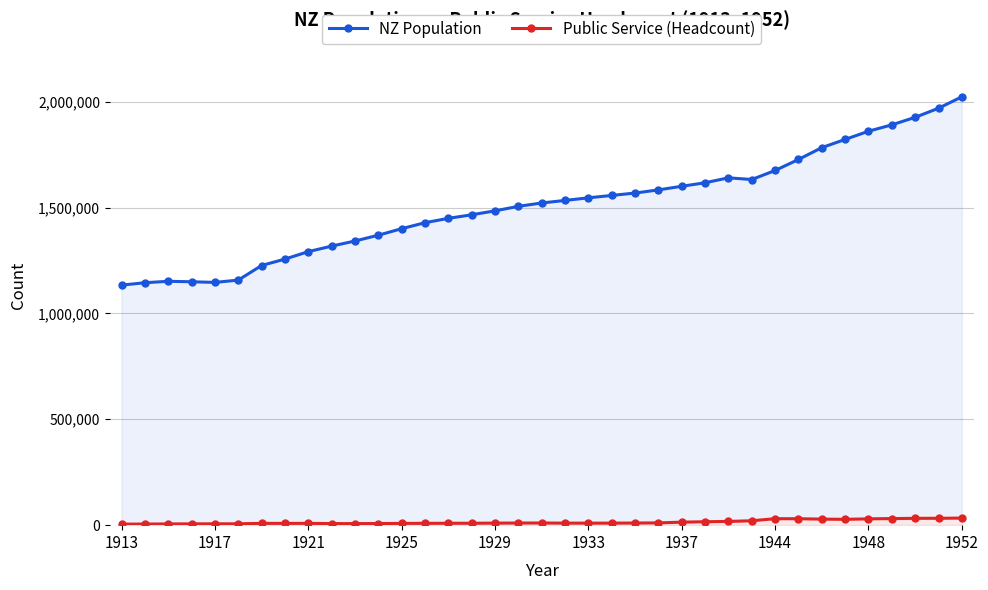

What is the difference between the maximum and minimum values in the Public Service (Headcount) series?

28493